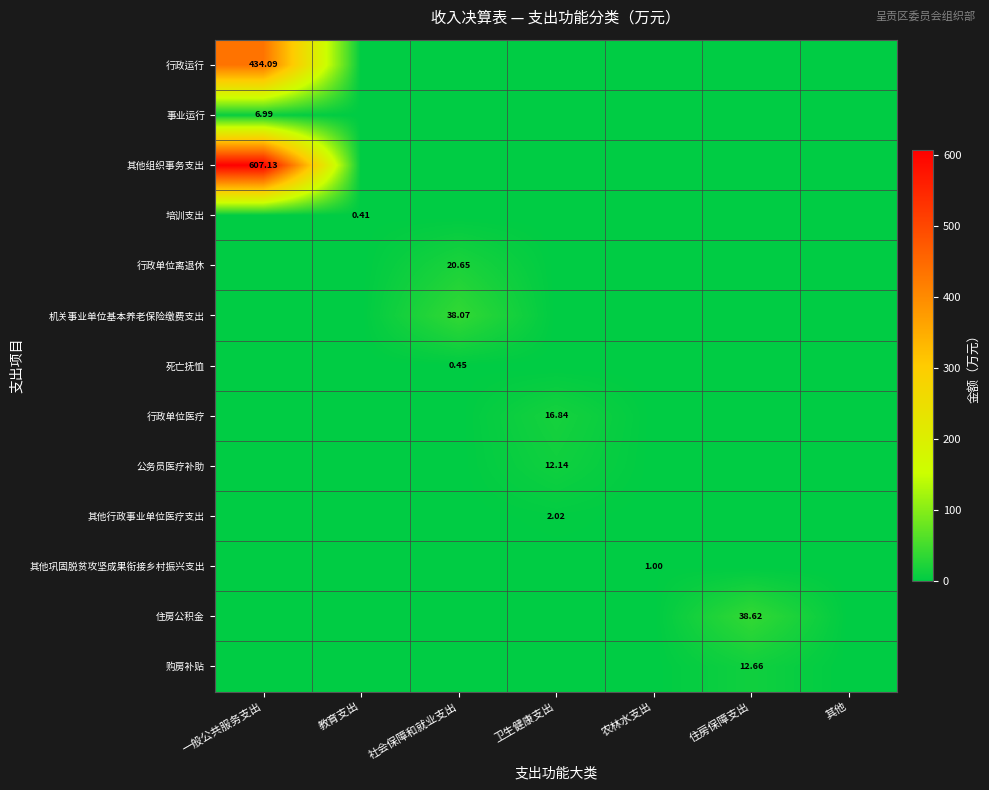

Between 住房保障支出 and 卫生健康支出, which is larger?

住房保障支出